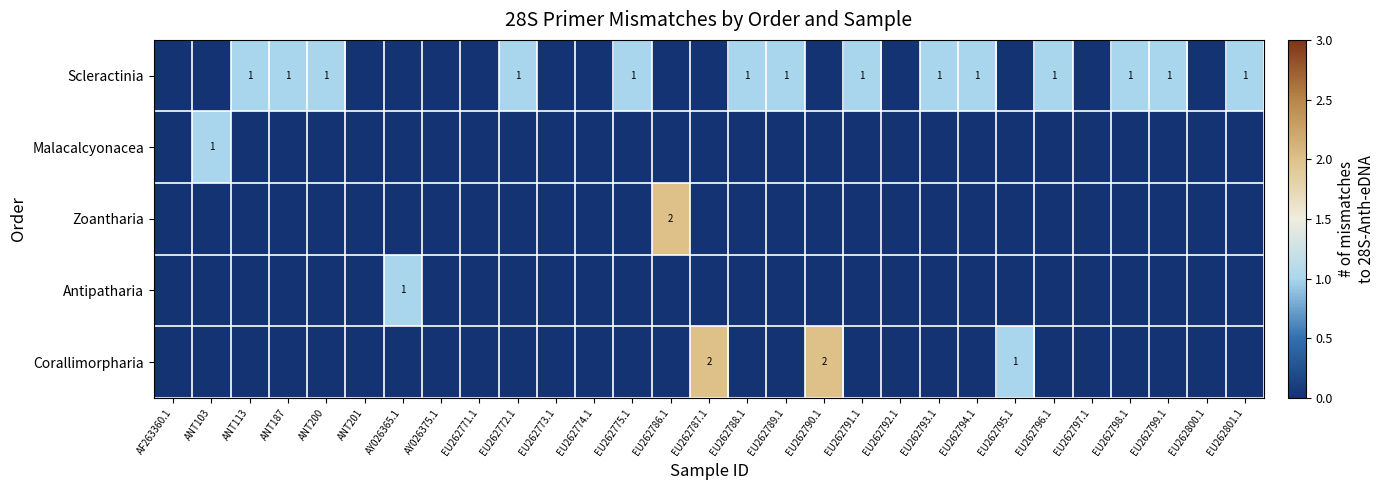

True or false: Scleractinia has a value of 1 at EU262775.1.

True